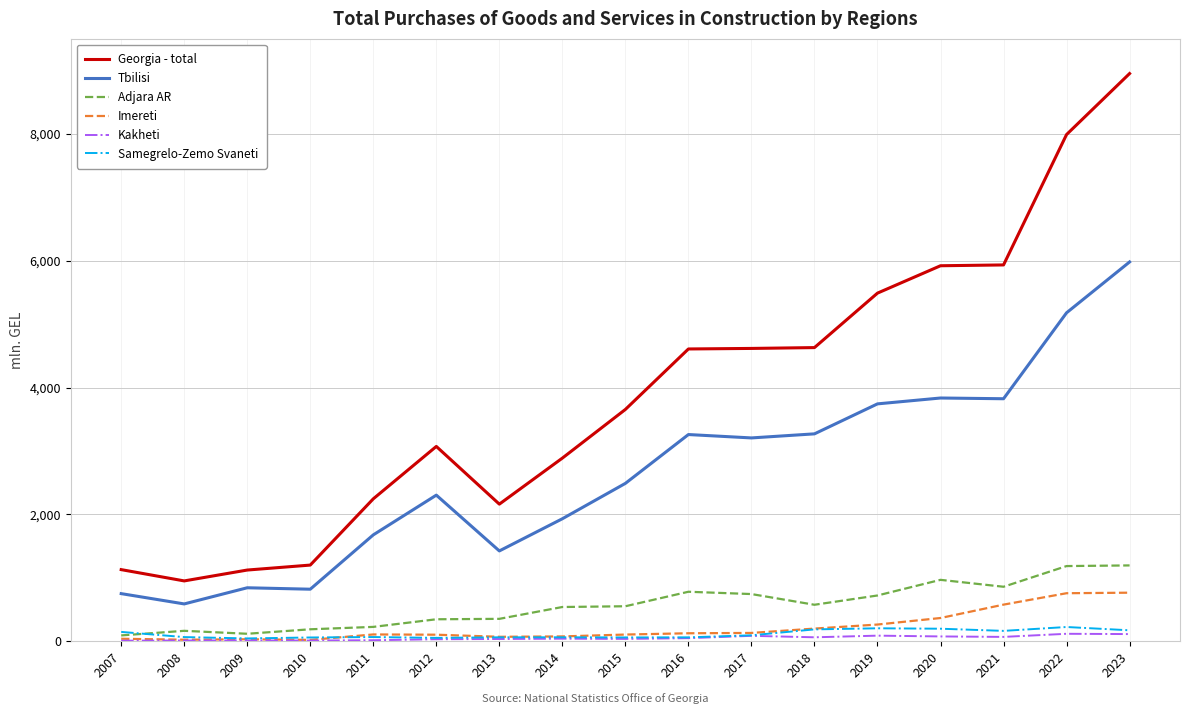

The value of Georgia - total at 2017 is 4618.5. True or false?

True